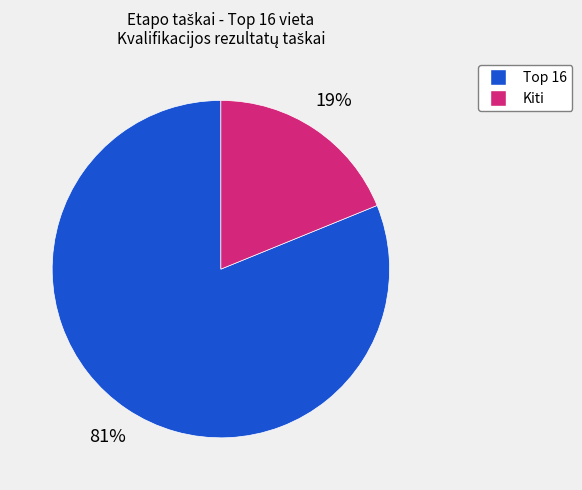

How many slices are in this pie chart?

2